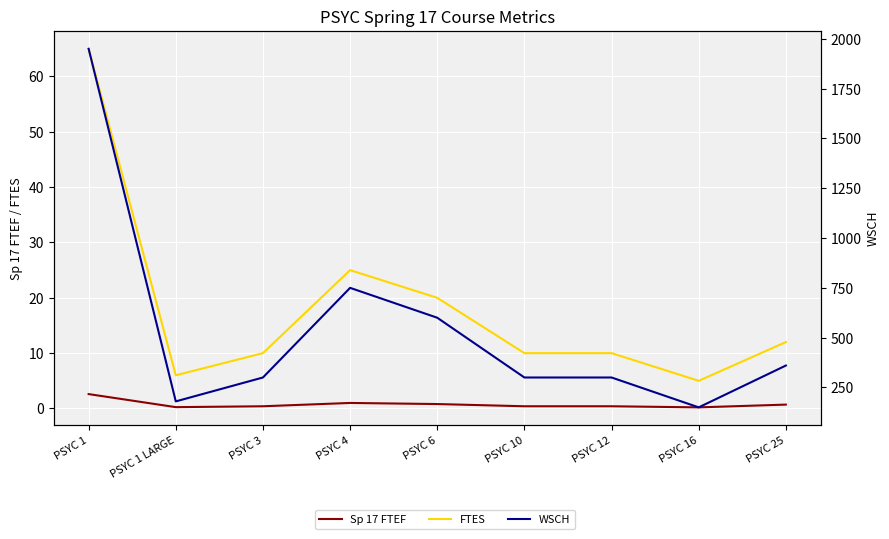

Which series has the largest range (max minus min)?

WSCH